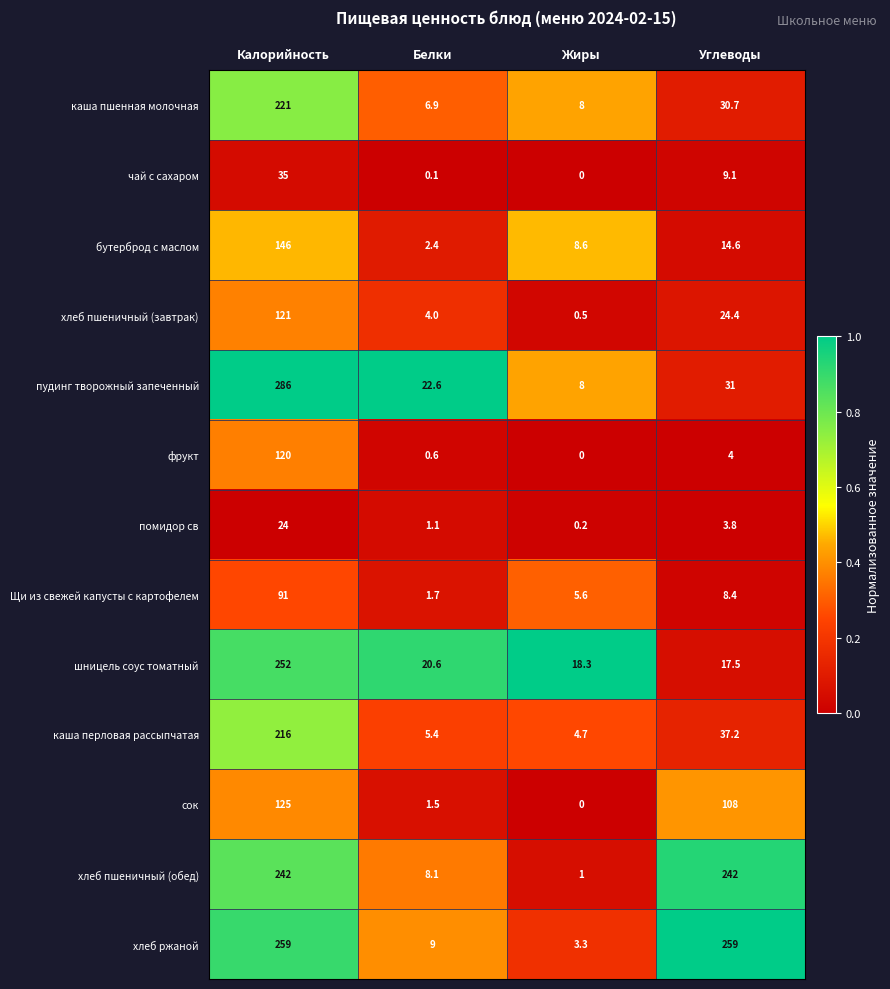

What value does the сок series have at Белки?

1.5